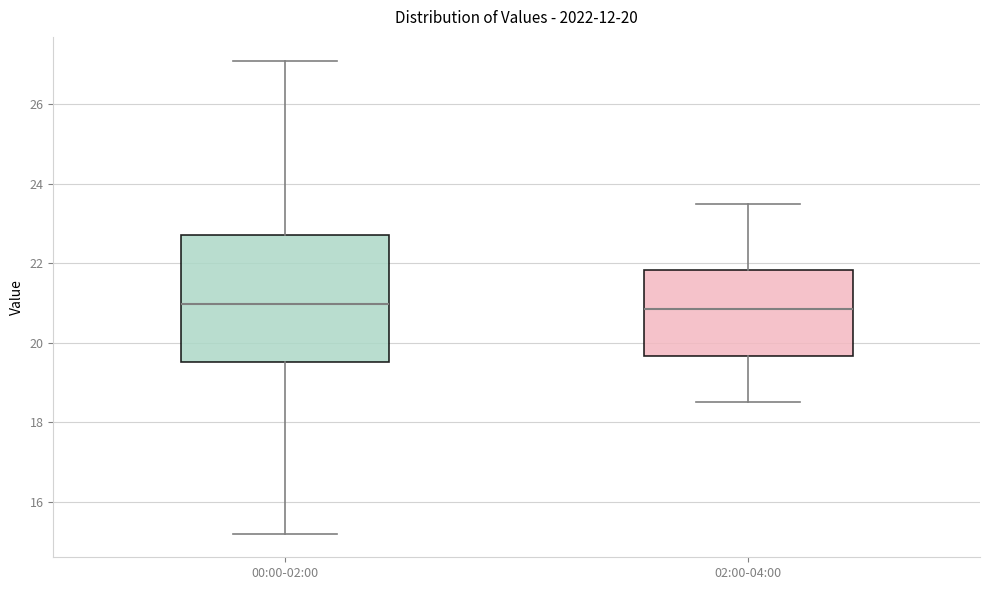

Comparing the boxes themselves (not the whiskers), which one is the tallest?

00:00-02:00